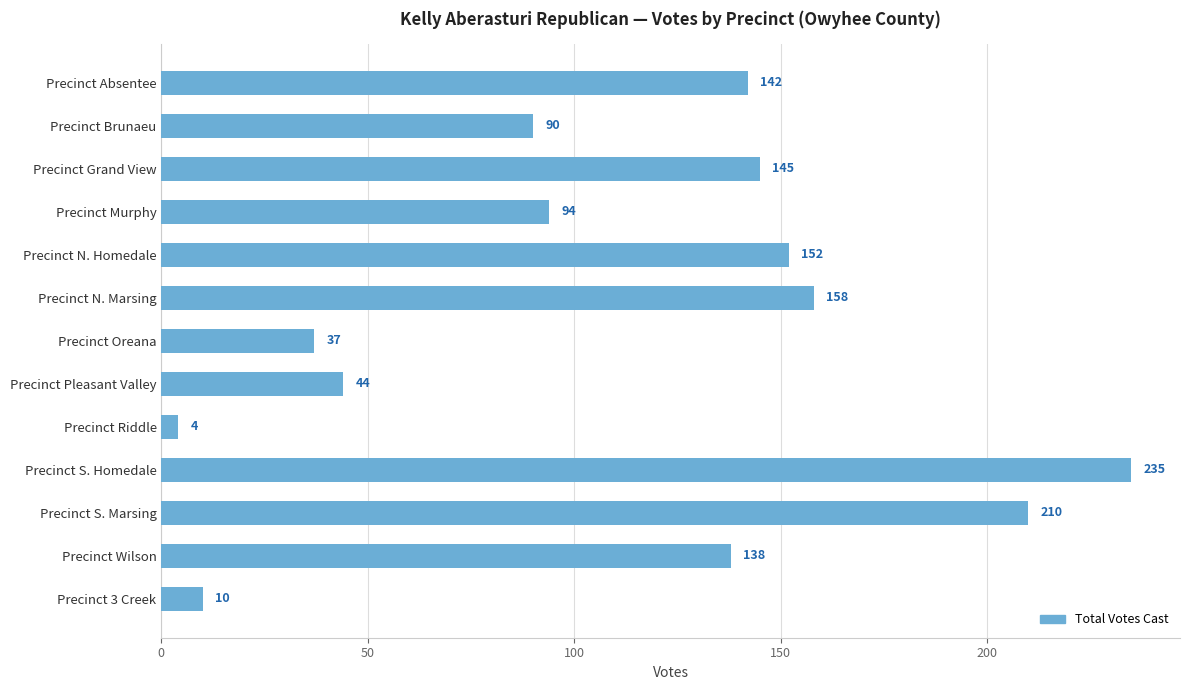

What is the label of the 4th bar from the top?

Precinct Murphy